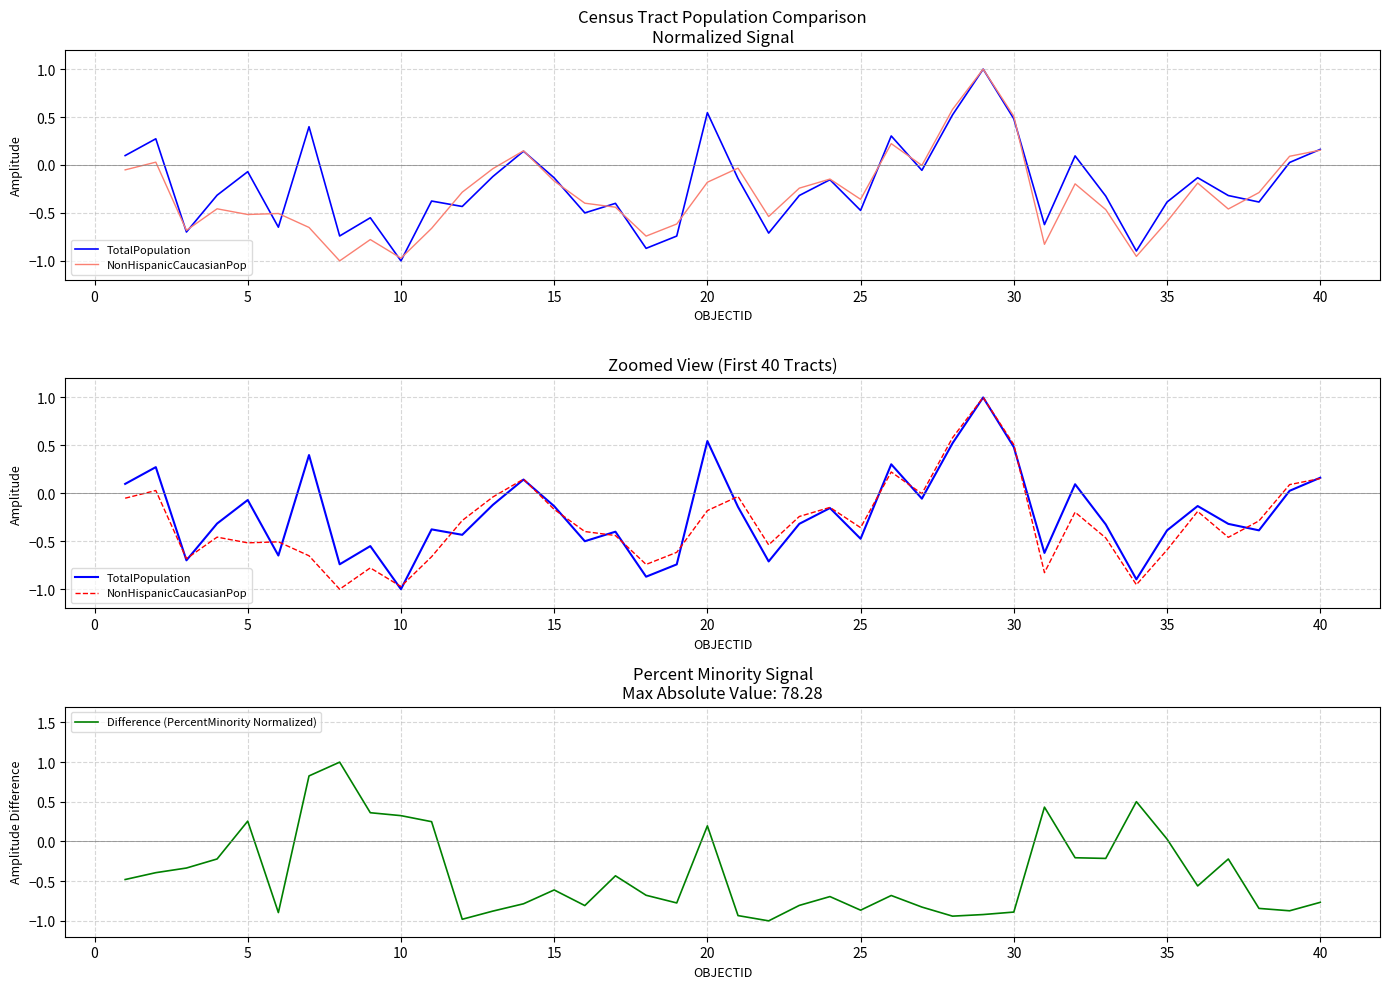

At which label is Difference (PercentMinority Normalized) closest to 0?

35